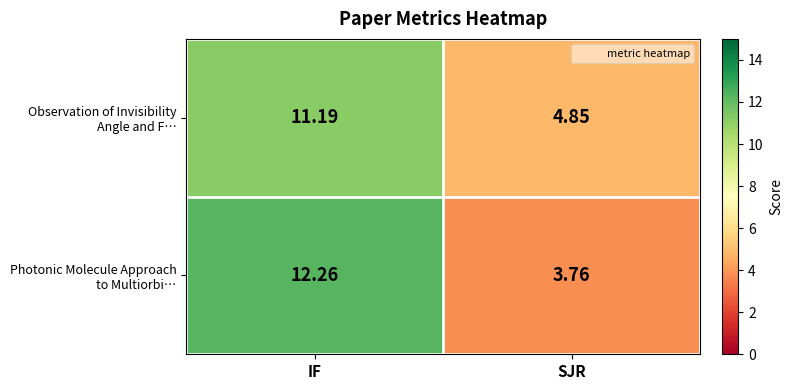

Which category has the highest value across all series?

IF